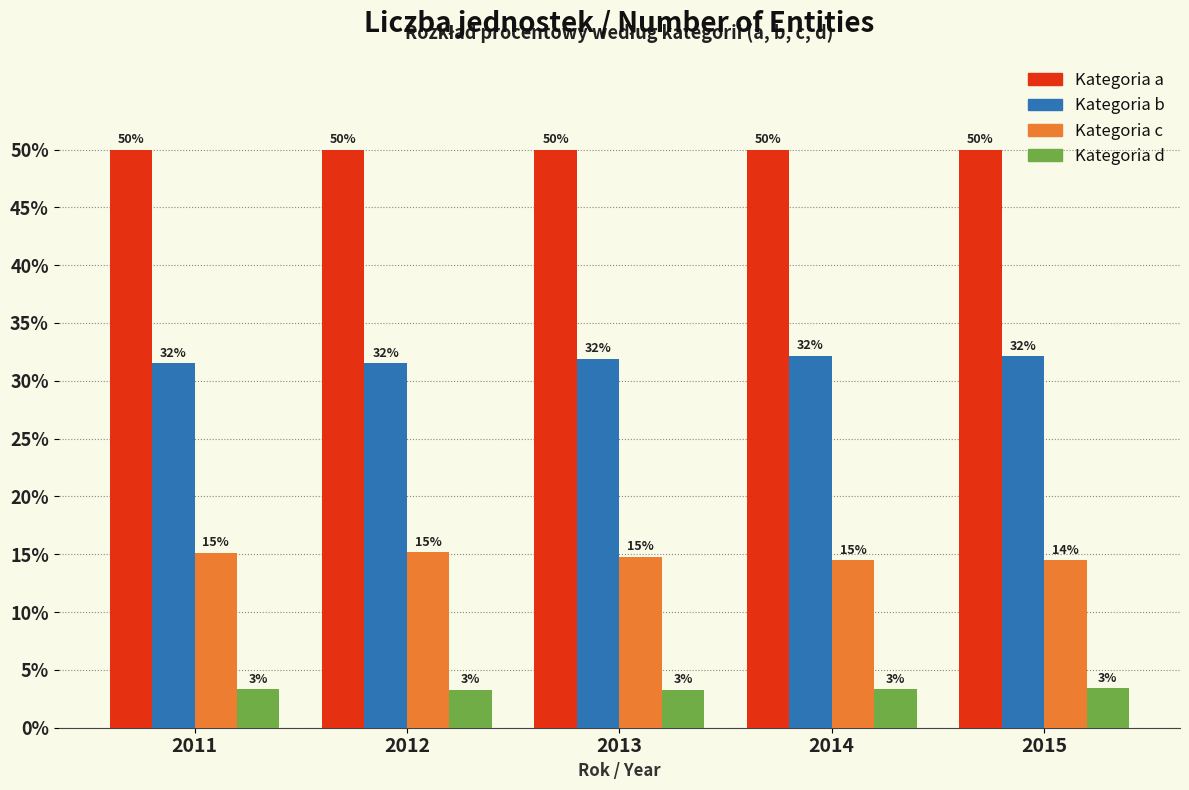

What is the greatest value displayed?

50.0